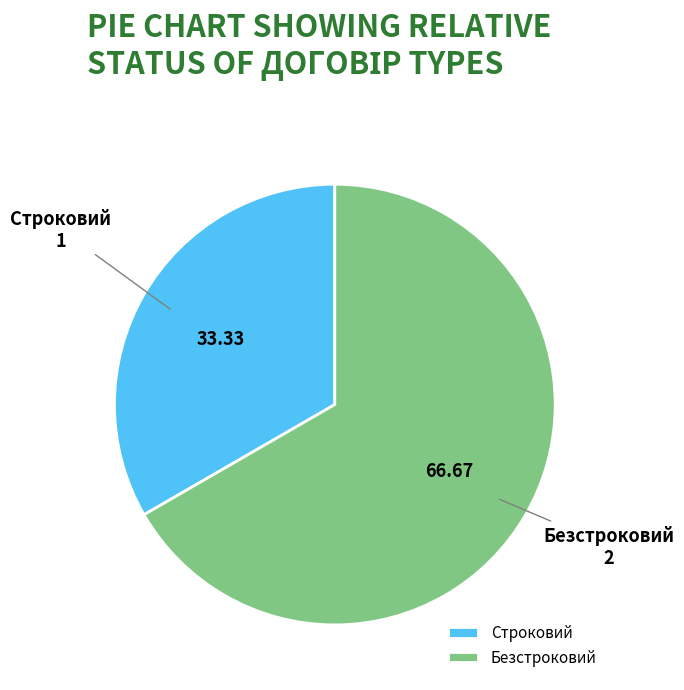

Does any single category account for the majority?

Yes